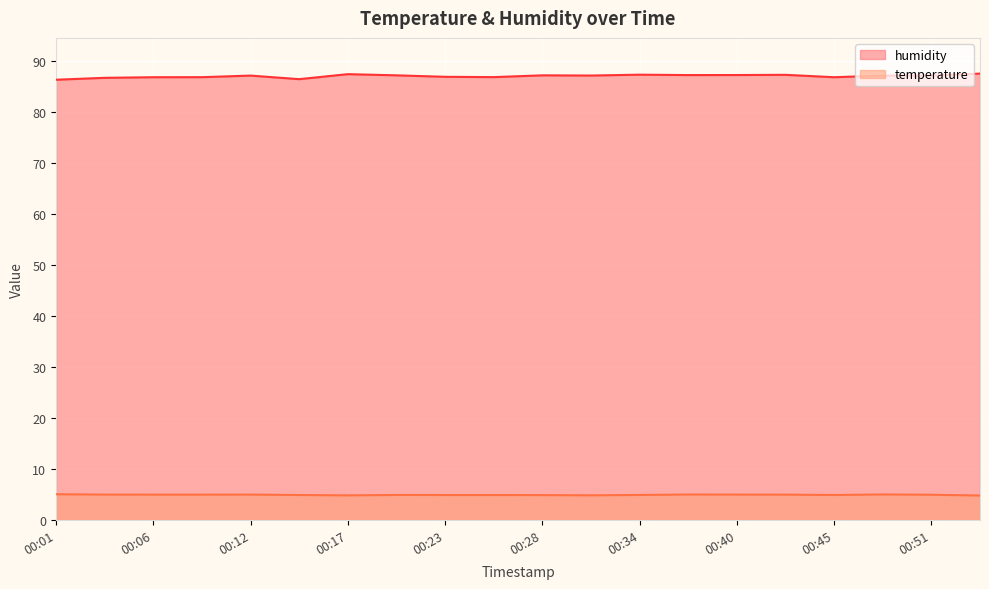

Rank the series by their maximum value, from lowest to highest.

temperature, humidity